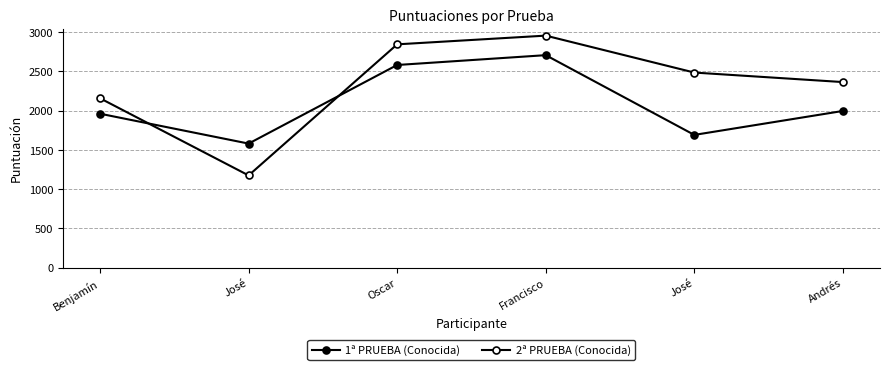

At which category is the sum across all series the highest?

Francisco